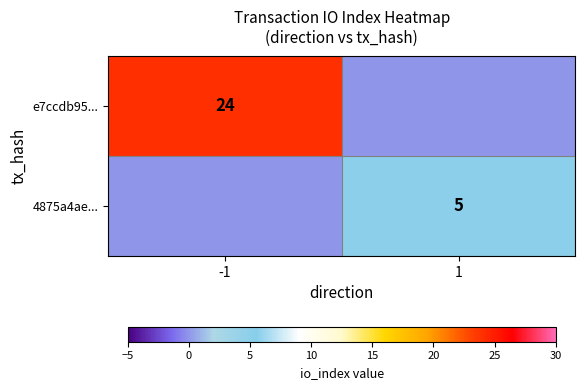

Which has a higher value, -1 or 1?

-1